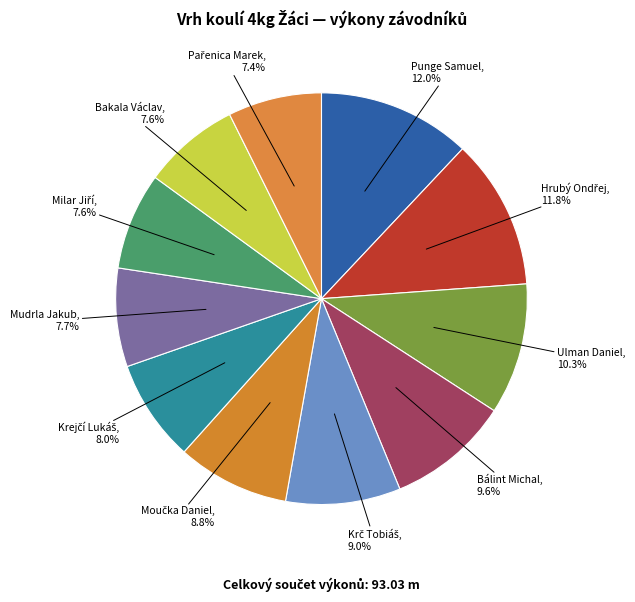

What portion of the pie excludes Ulman Daniel?

89.7%